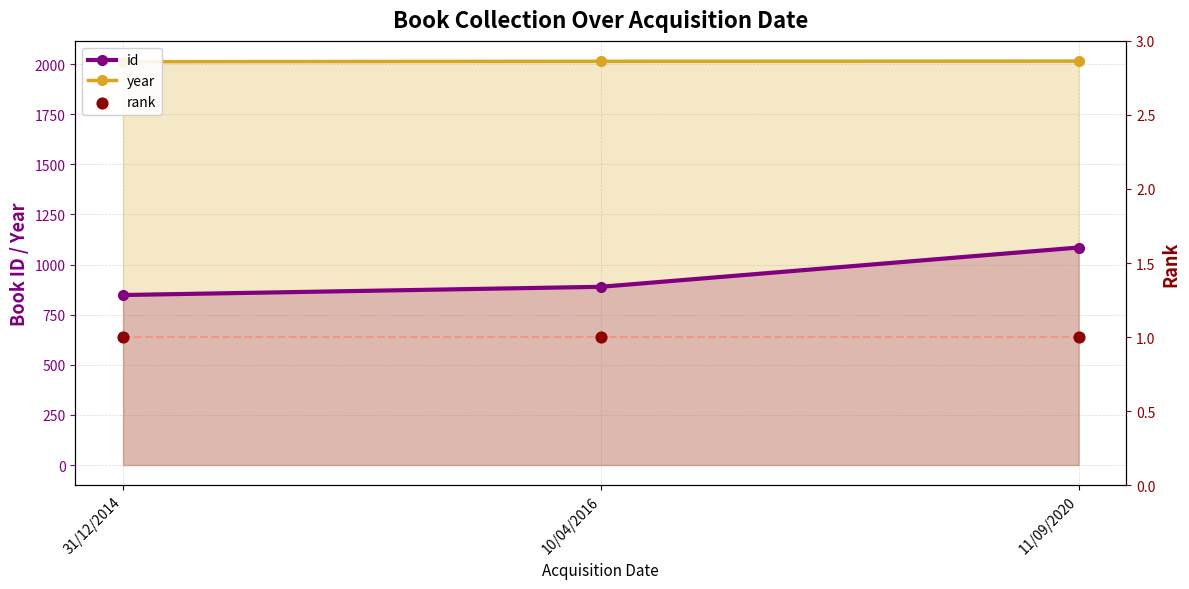

Which series reaches the minimum Y coordinate?

rank